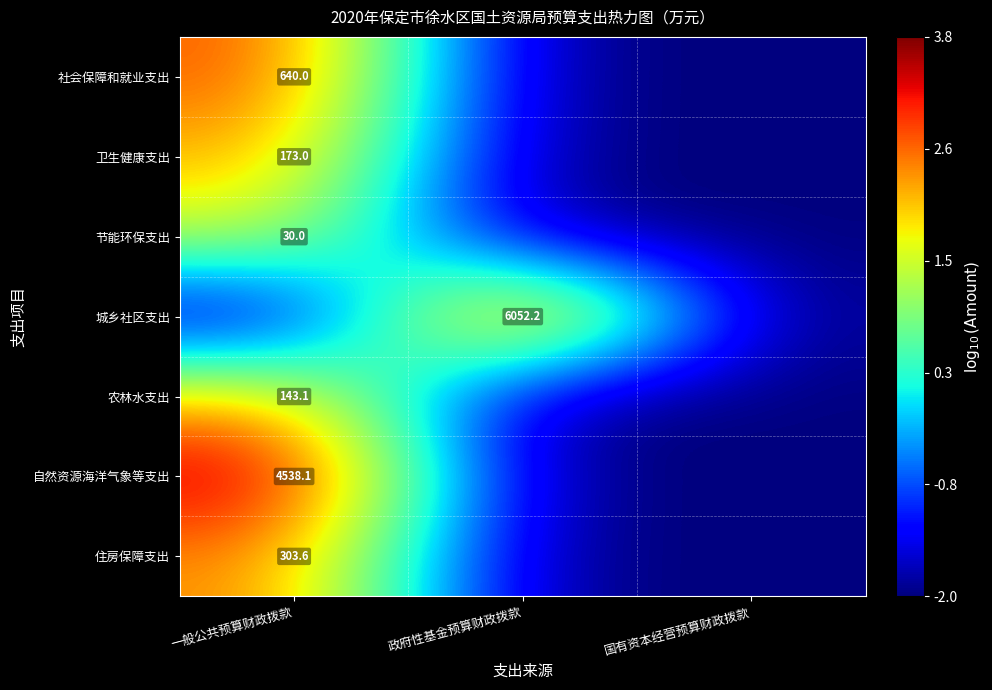

True or false: 社会保障和就业支出 has a value of 206.0 at 一般公共预算财政拨款.

False